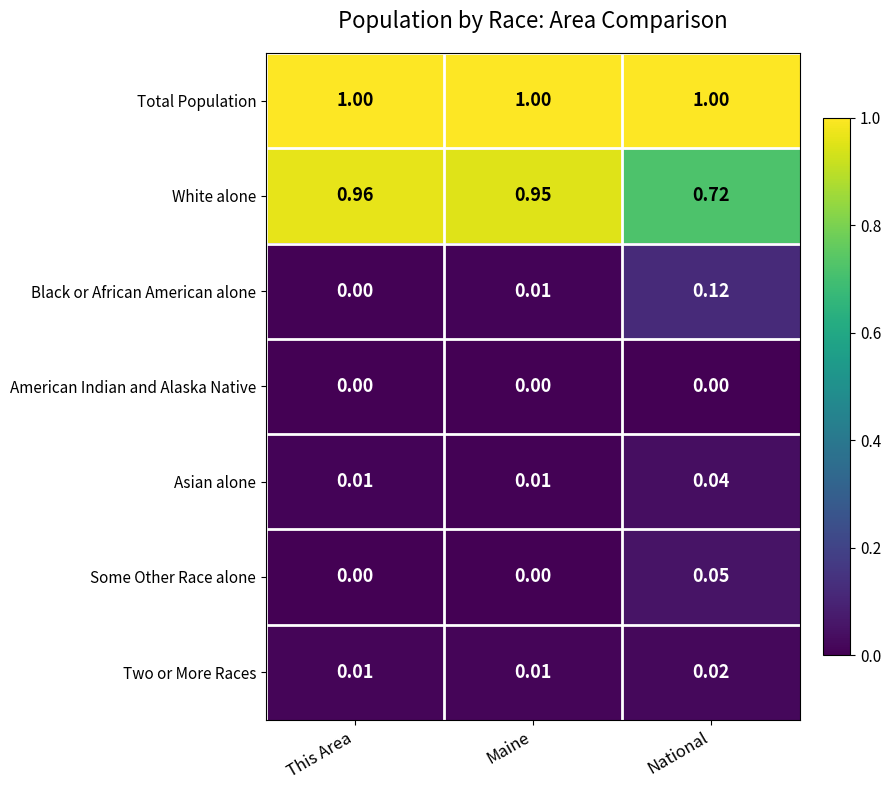

Which series has the largest total across all categories?

Total Population